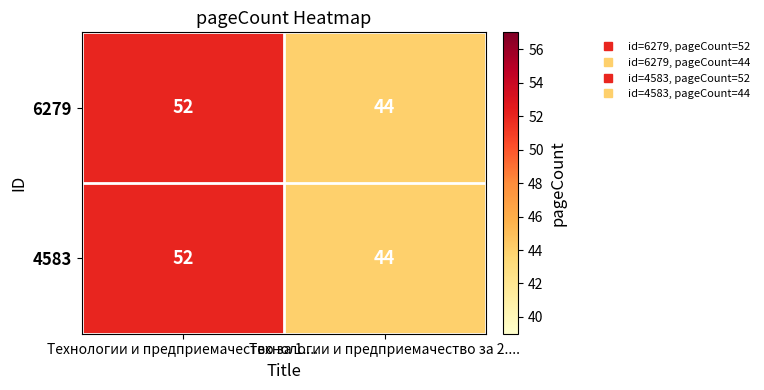

At which category is the sum across all series the highest?

Технологии и предприемачество за 1....